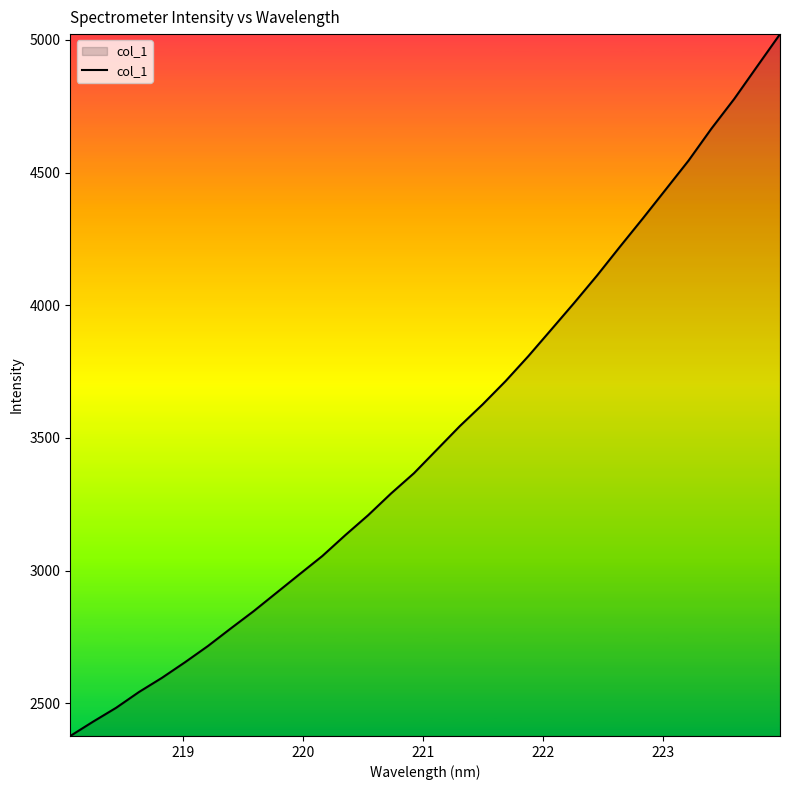

What is the maximum value shown in the chart?

5021.4